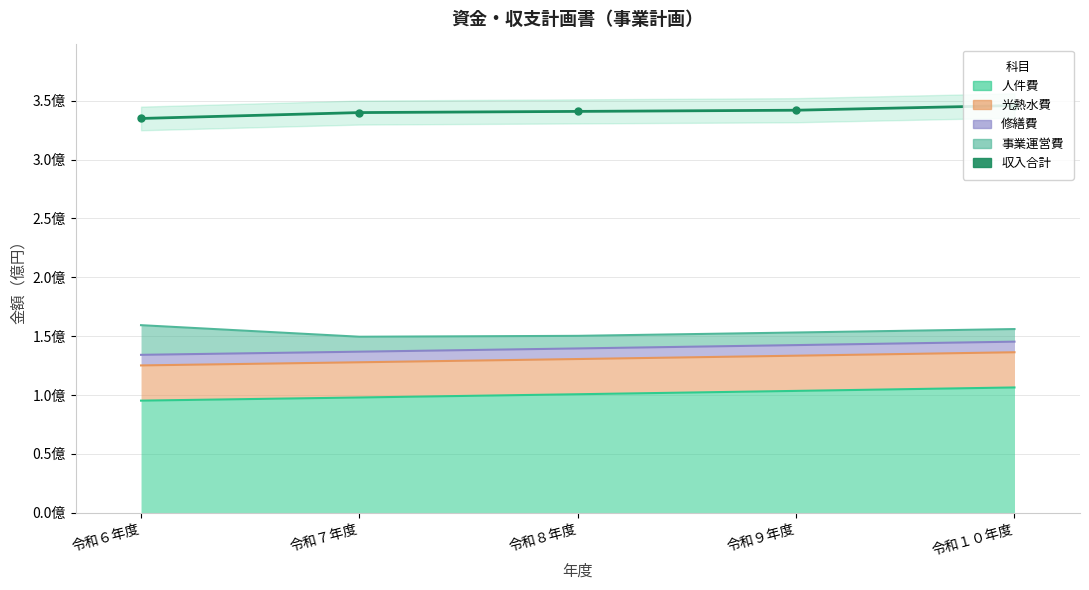

Which category has the lowest value across all series?

令和６年度